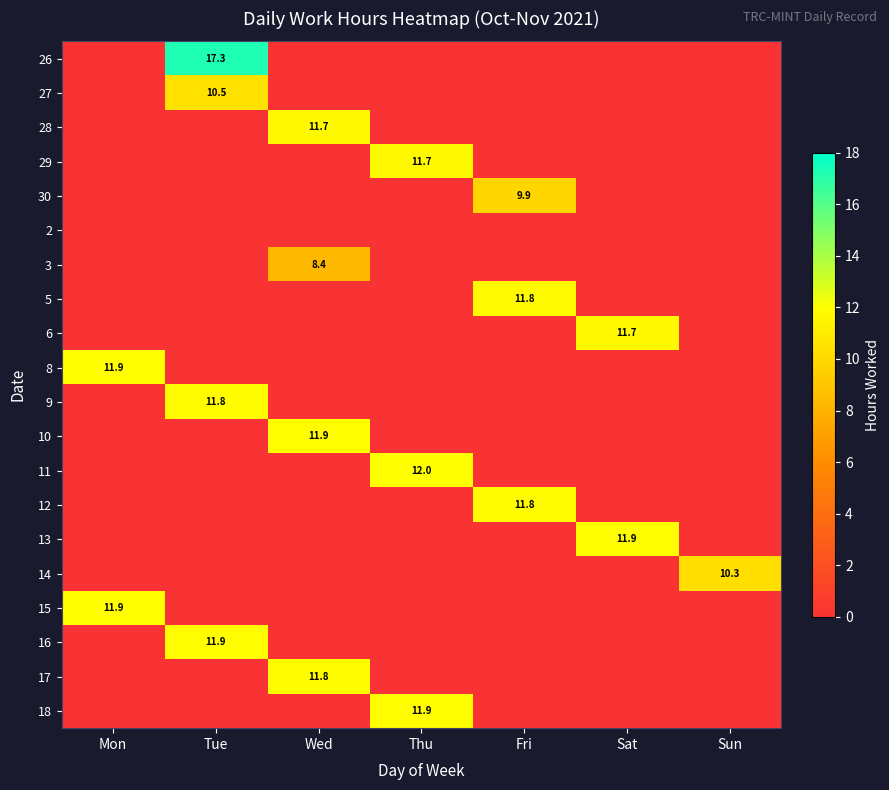

The 13 series shows 11.9 at Sat. True or false?

True